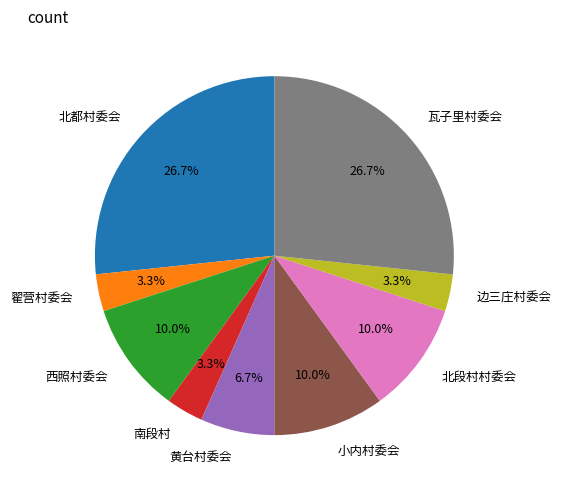

Combined, what portion of the pie is 黄台村委会 and 小内村委会?

16.7%